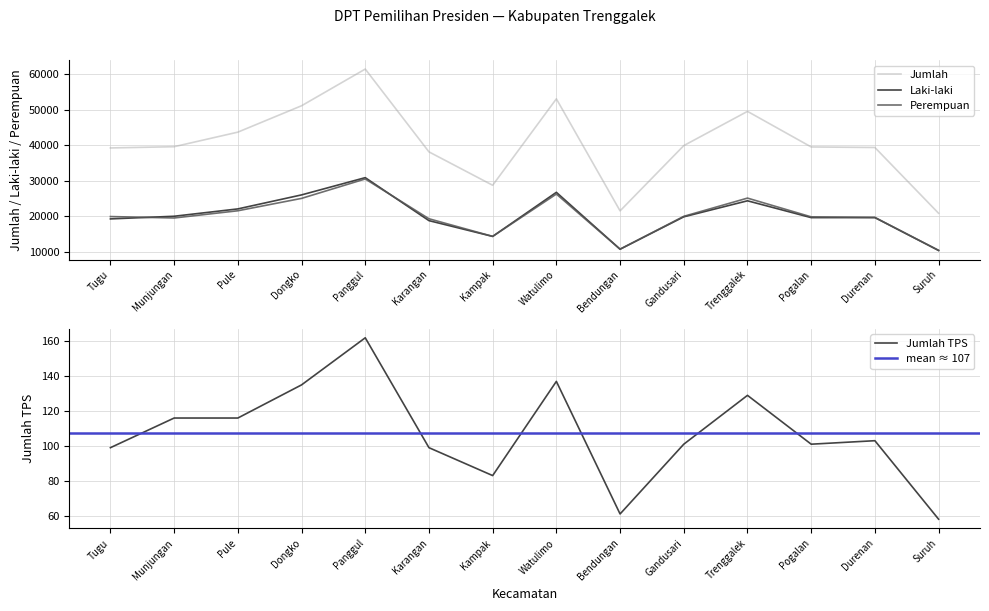

How many data points in Jumlah are above 39585?

6